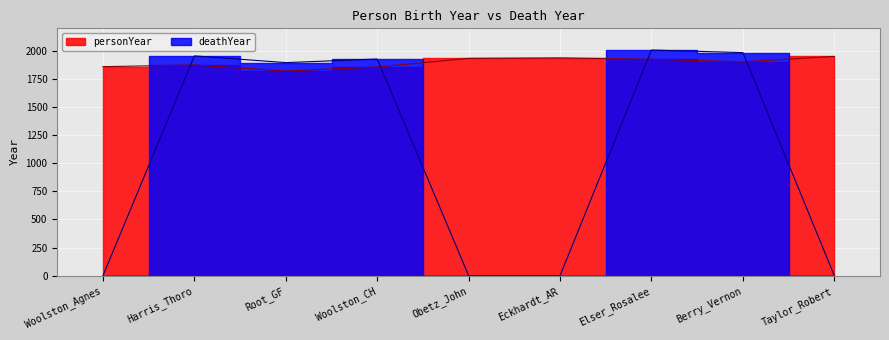

How many data points does each series have?

9